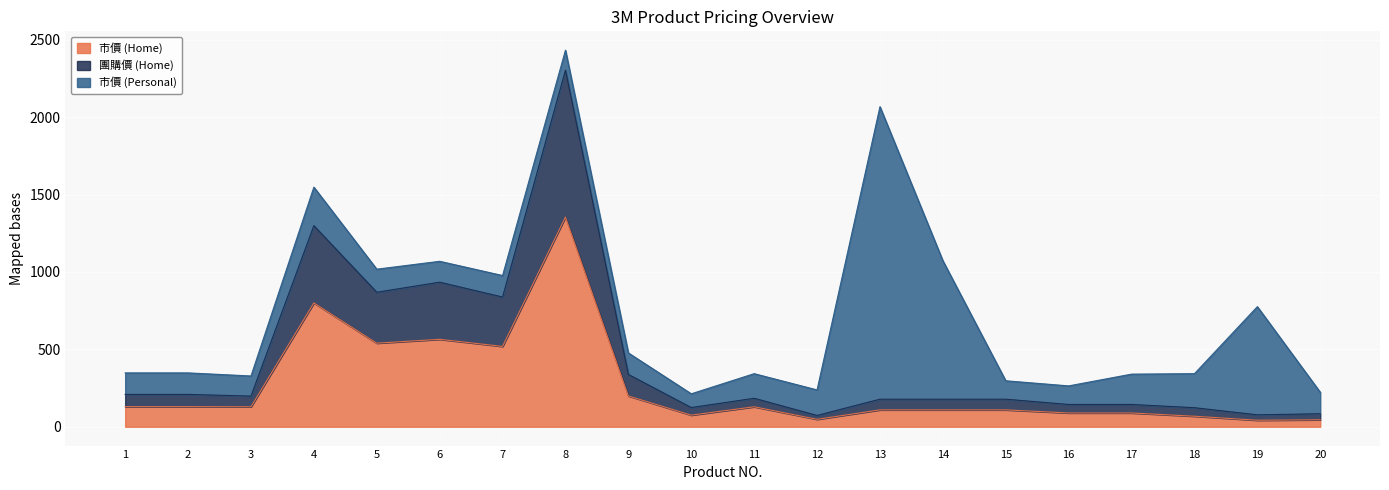

What are all the series names shown in the legend?

市價 (Home), 團購價 (Home), 市價 (Personal)